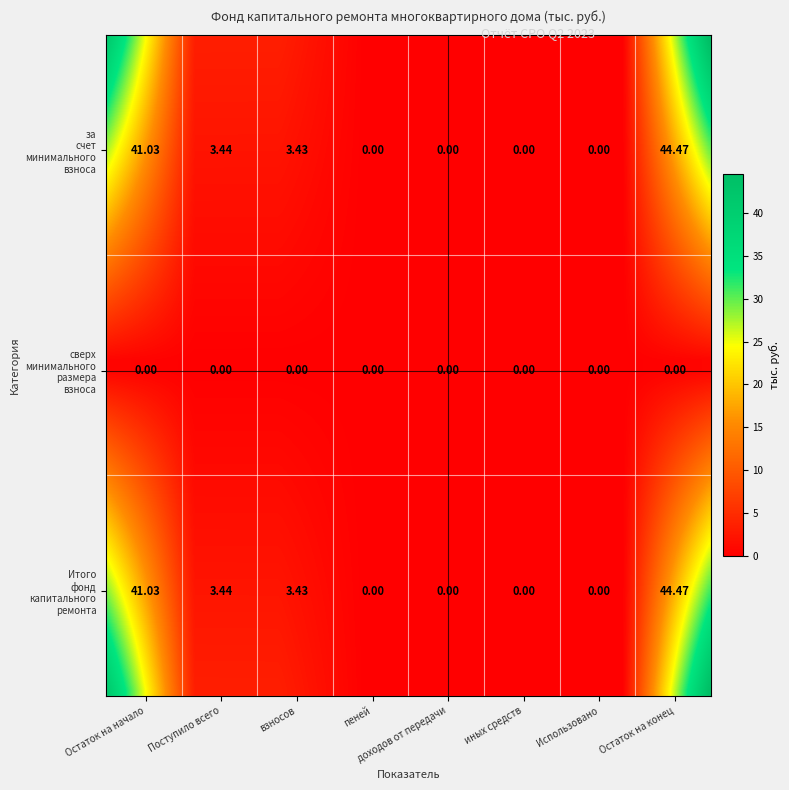

Reading left to right, transcribe all the data shown in this chart.

за счет минимального взноса: Остаток на начало=41.0	Поступило всего=3.4	взносов=3.4	пеней=0.0	доходов от передачи=0.0	иных средств=0.0	Использовано=0.0	Остаток на конец=44.5
сверх минимального размера взноса: Остаток на начало=0.0	Поступило всего=0.0	взносов=0.0	пеней=0.0	доходов от передачи=0.0	иных средств=0.0	Использовано=0.0	Остаток на конец=0.0
Итого фонд капитального ремонта: Остаток на начало=41.0	Поступило всего=3.4	взносов=3.4	пеней=0.0	доходов от передачи=0.0	иных средств=0.0	Использовано=0.0	Остаток на конец=44.5